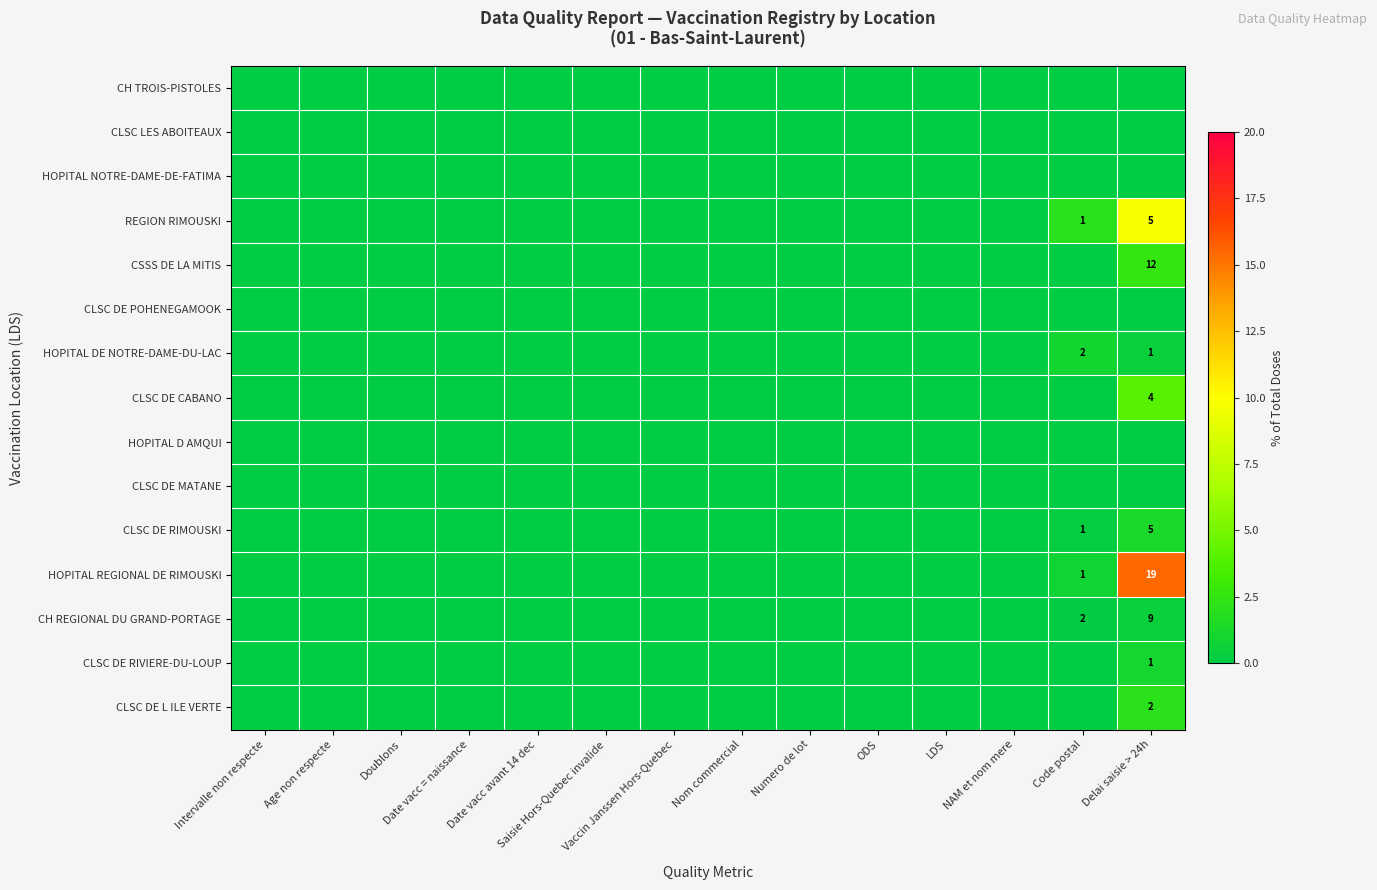

How many values in the CLSC DE CABANO series exceed 0?

1